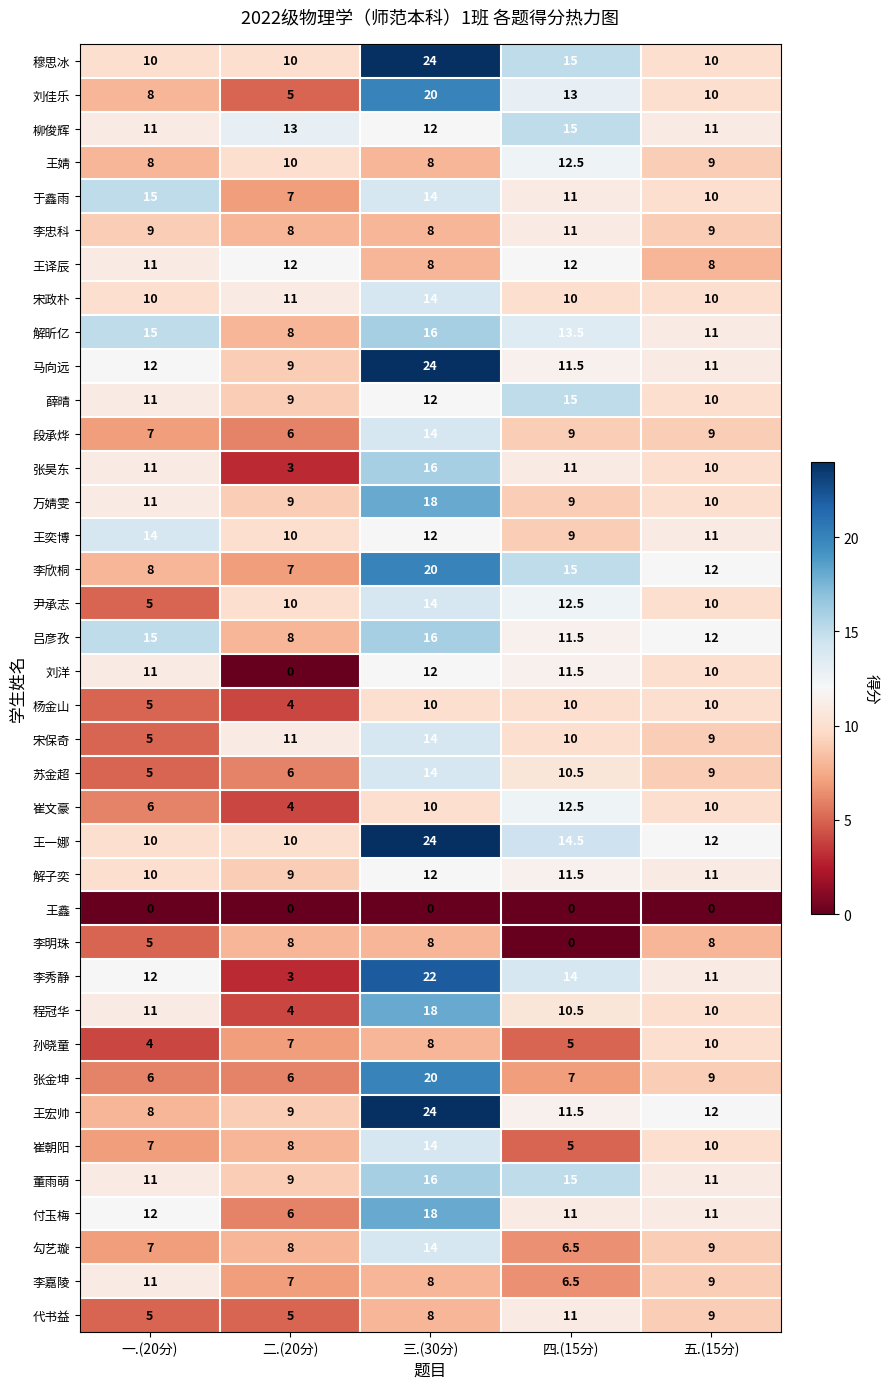

What is the total value across all series at 四.(15分)?

400.0